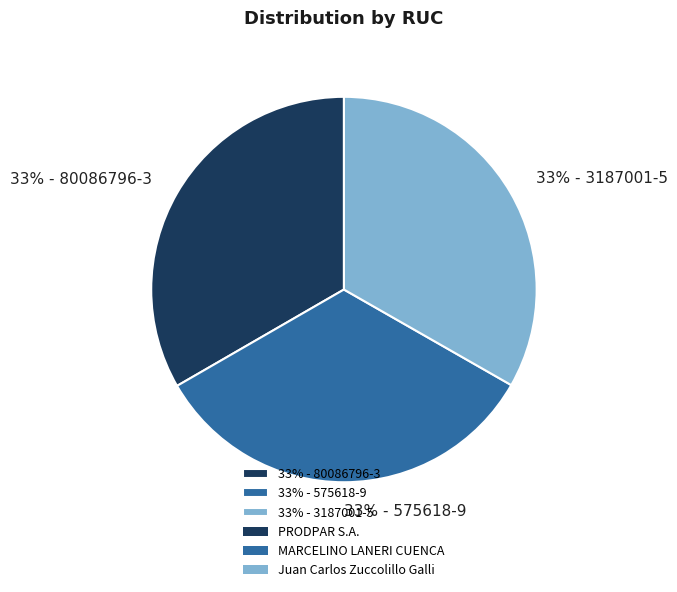

To the nearest percent, what portion does 33% - 3187001-5 represent?

33%